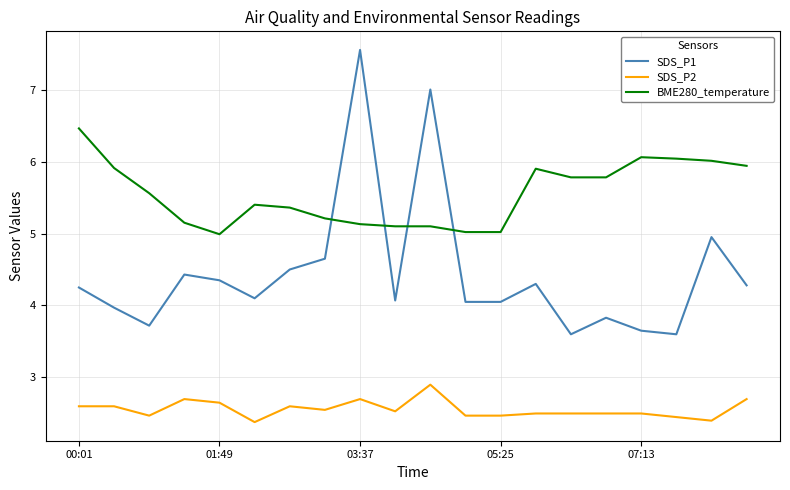

At how many categories does at least one series exceed 4?

20